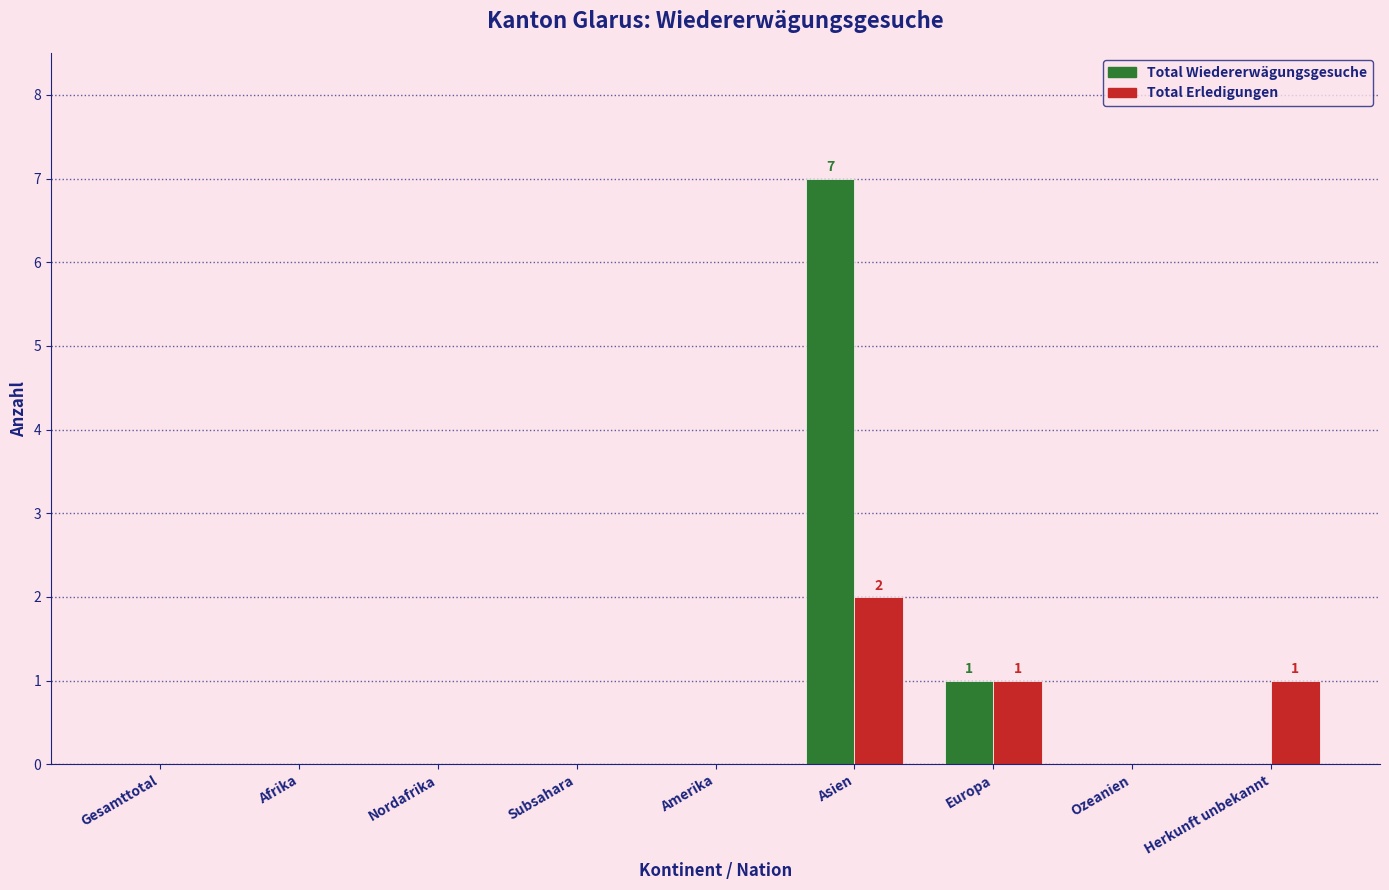

Reading right to left, extract all data points from this chart.

Total Wiedererwägungsgesuche: Herkunft unbekannt=0	Ozeanien=0	Europa=1	Asien=7	Amerika=0	Subsahara=0	Nordafrika=0	Afrika=0	Gesamttotal=0
Total Erledigungen: Herkunft unbekannt=1	Ozeanien=0	Europa=1	Asien=2	Amerika=0	Subsahara=0	Nordafrika=0	Afrika=0	Gesamttotal=0